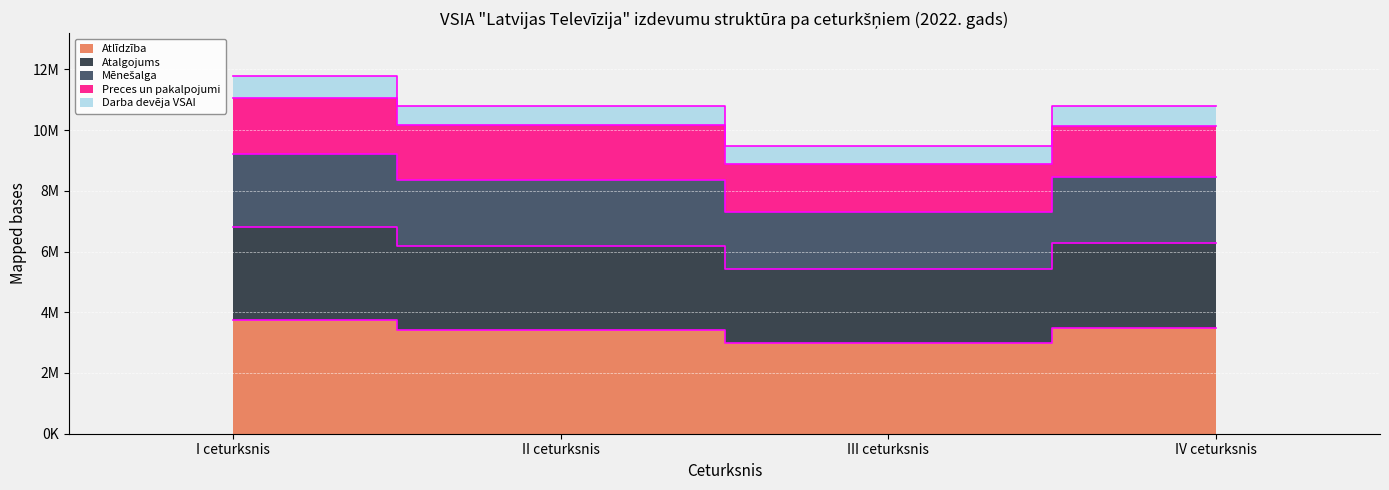

True or false: Darba devēja VSAI and Atalgojums intersect in this chart.

False